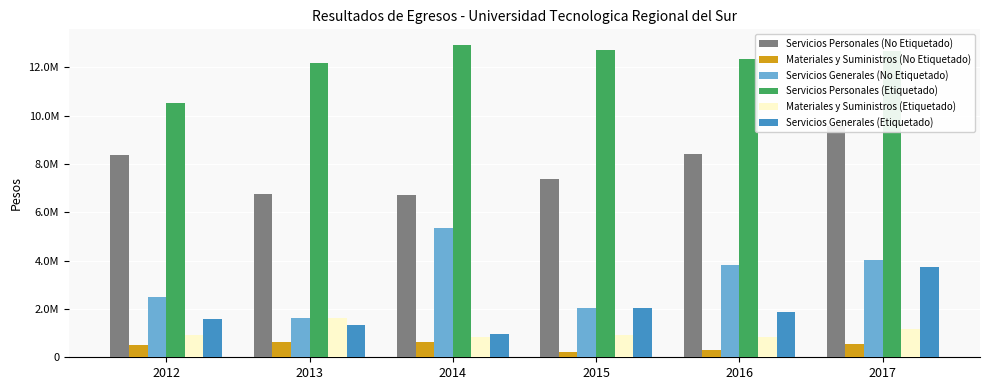

What is the total value across all series at 2012?

24418295.6